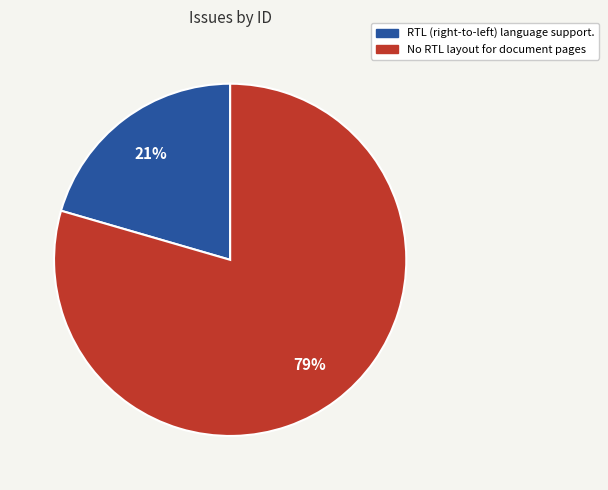

How many slices are in this pie chart?

2